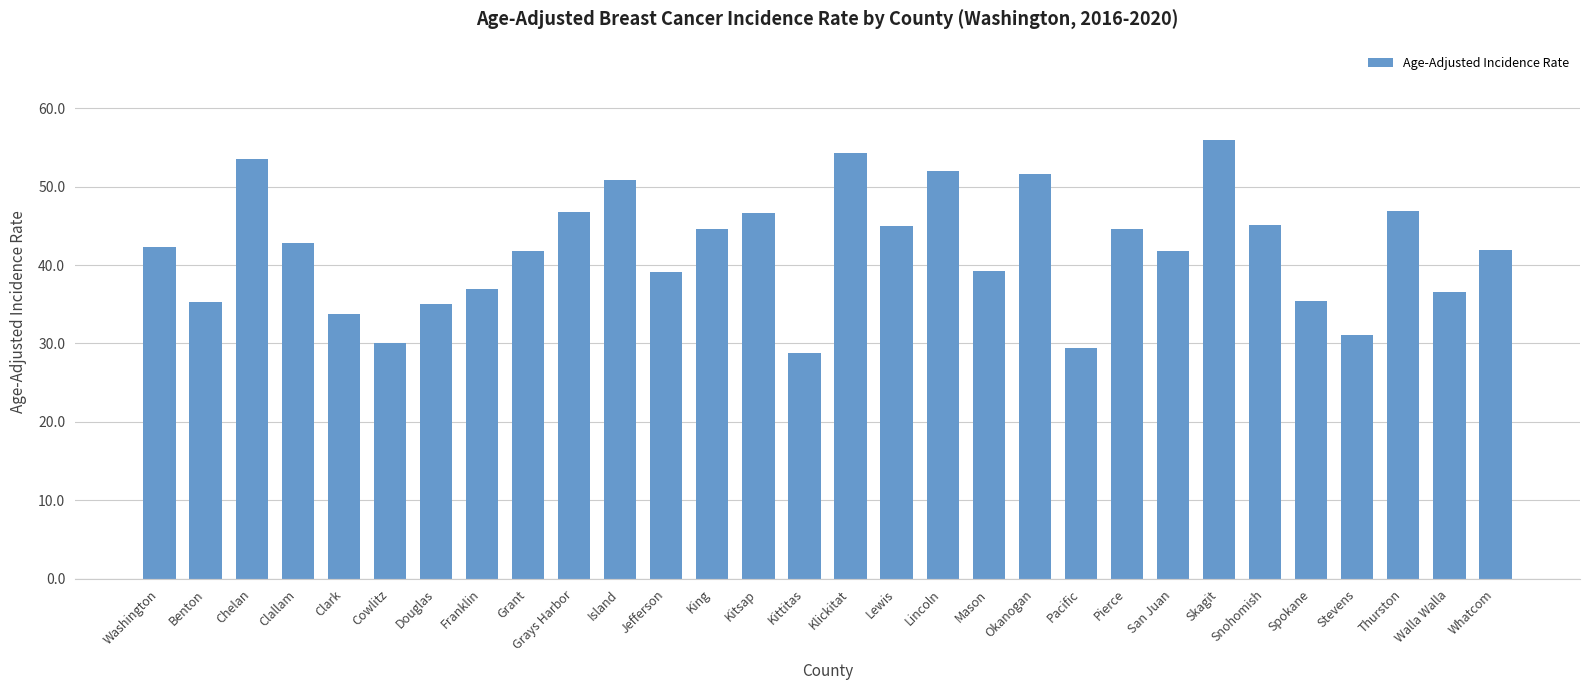

Which label corresponds to the largest value in the chart?

Skagit